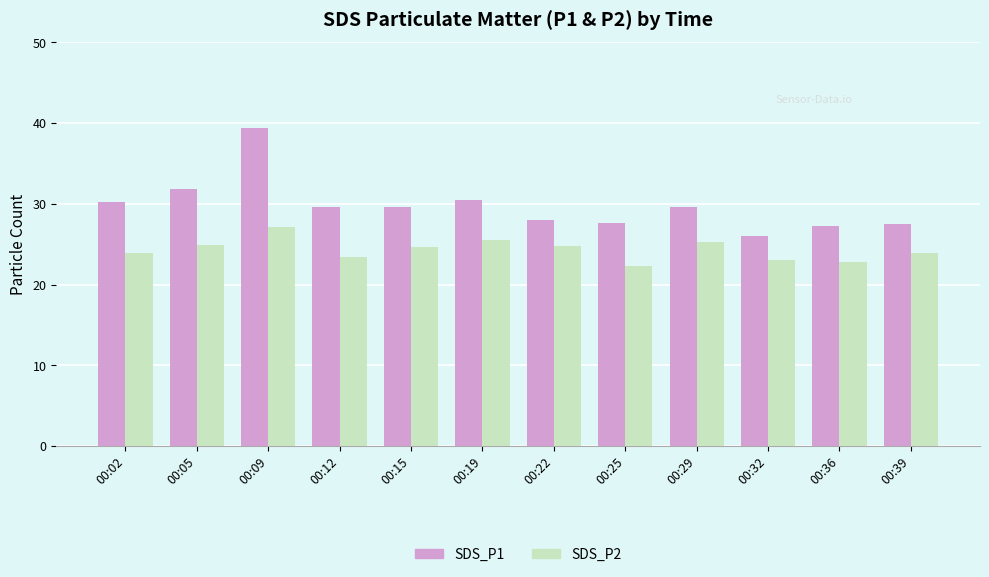

At which category is the sum across all series the highest?

00:09